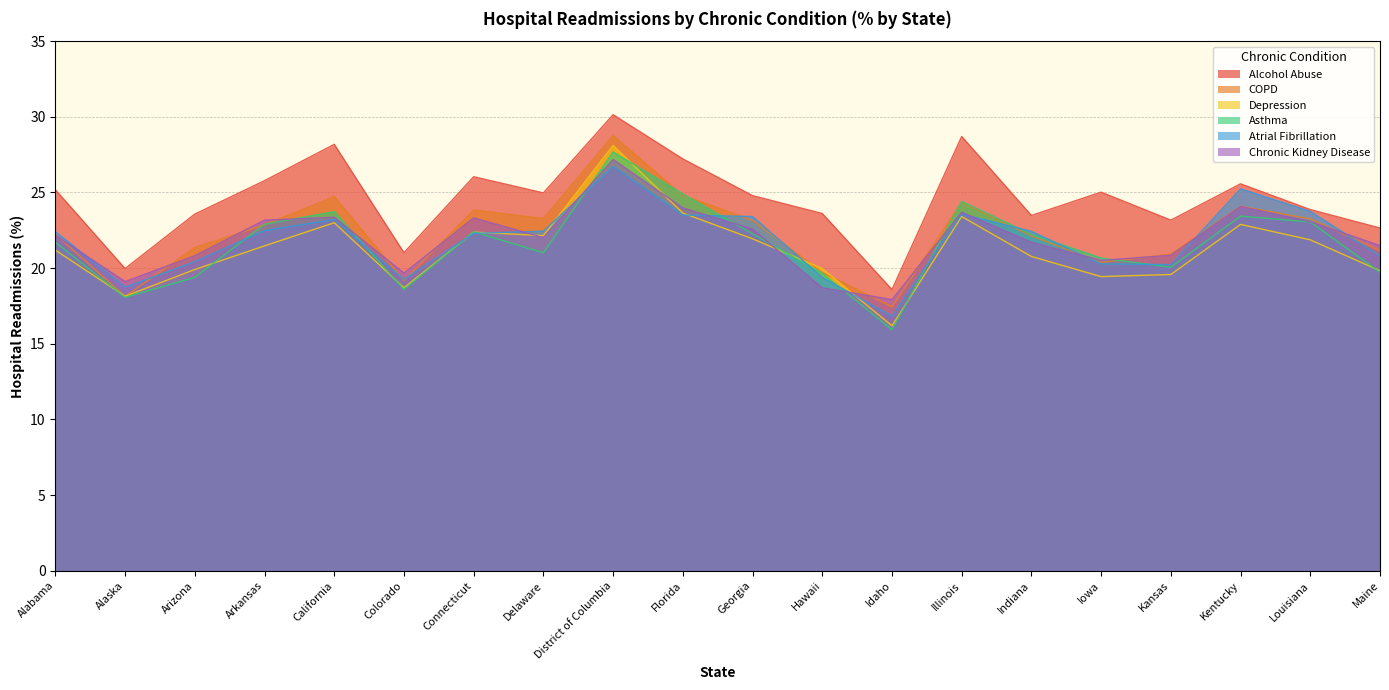

What is the highest value of the Asthma series?

27.7